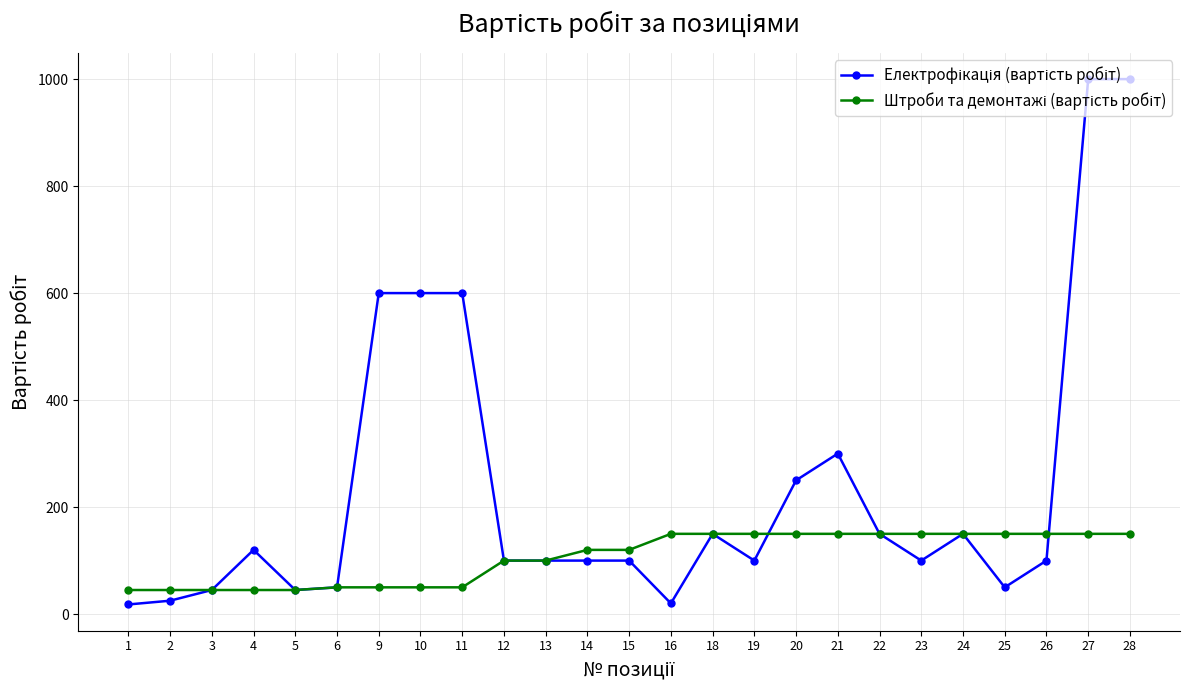

What is the greatest value displayed?

1000